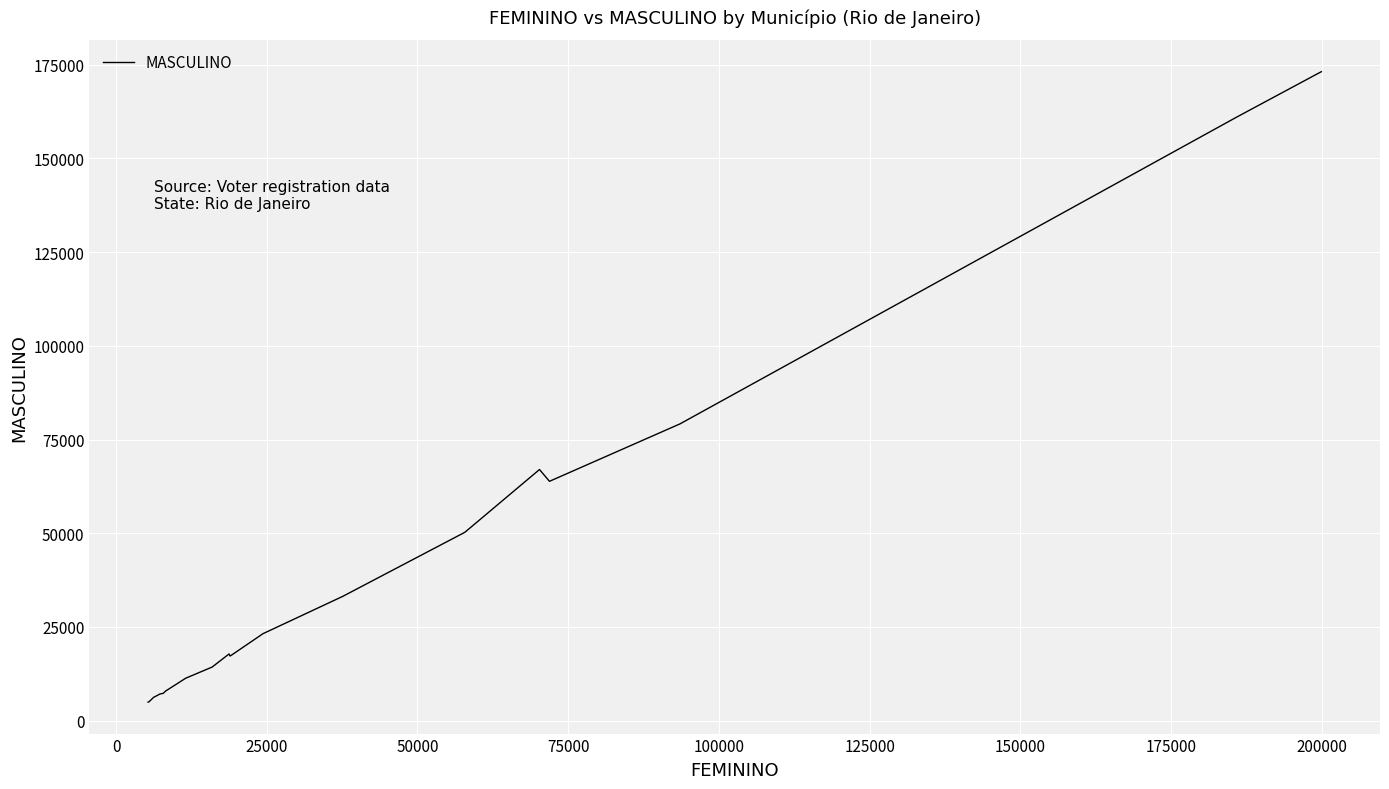

What is the minimum value shown in the chart?

4932